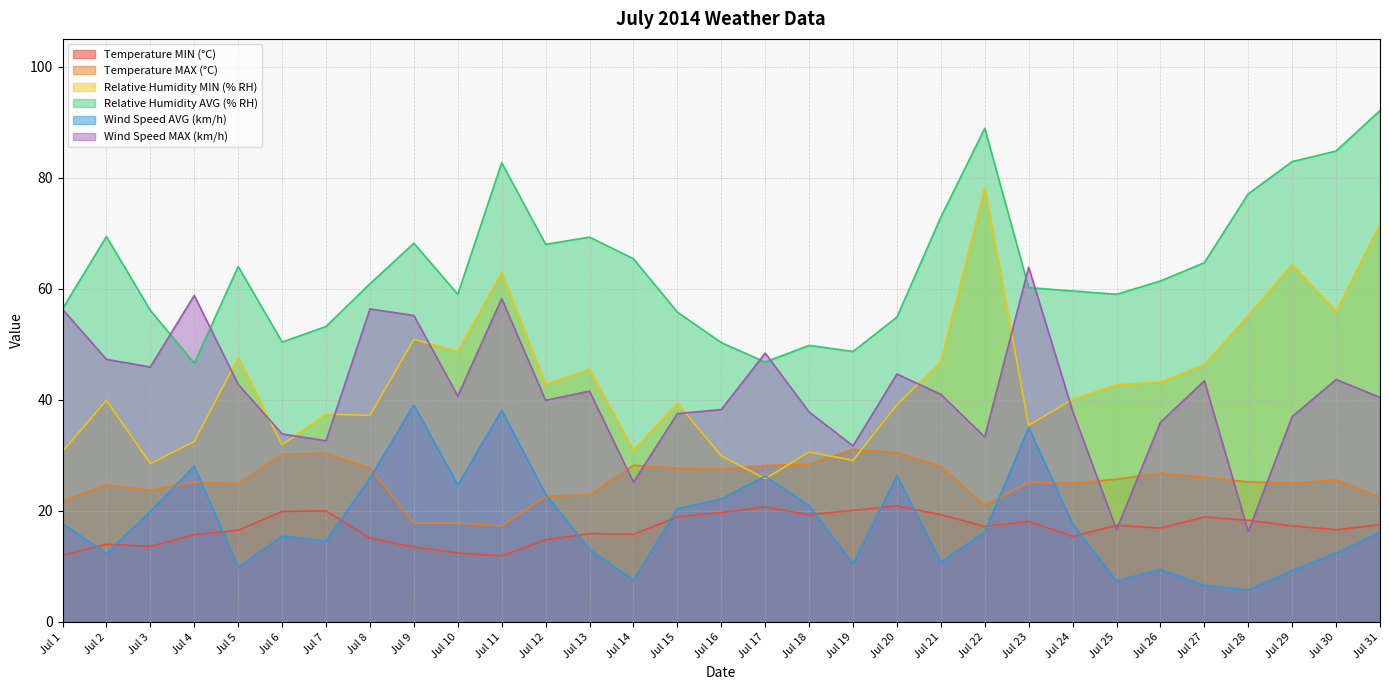

Which series has the largest total across all categories?

Relative Humidity AVG (% RH)